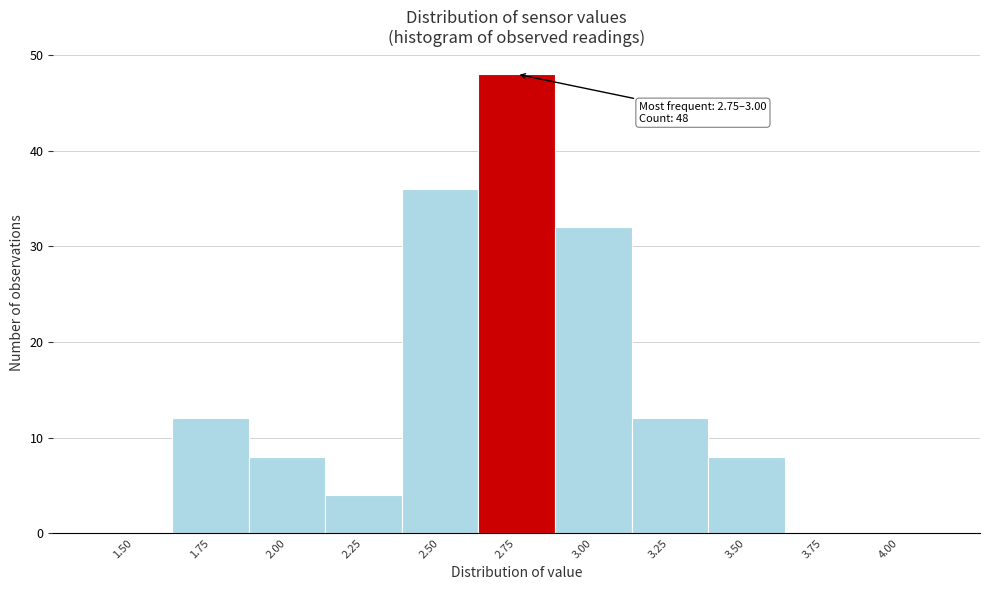

Reading right to left, what are all the values shown in this chart?

4.00=0	3.75=0	3.50=8	3.25=12	3.00=32	2.75=48	2.50=36	2.25=4	2.00=8	1.75=12	1.50=0